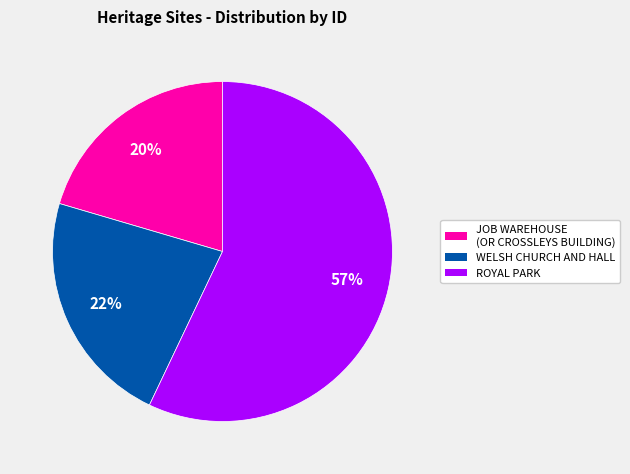

To the nearest percent, what is the difference between the largest and smallest slice percentages?

37%